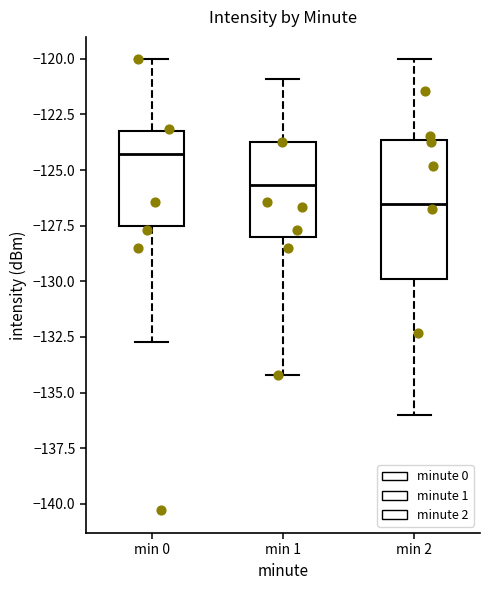

Where does the upper whisker of the box for min 0 end on the y-axis? The values are not printed on the chart, so give them approximately, as read against the axis.

-120.0